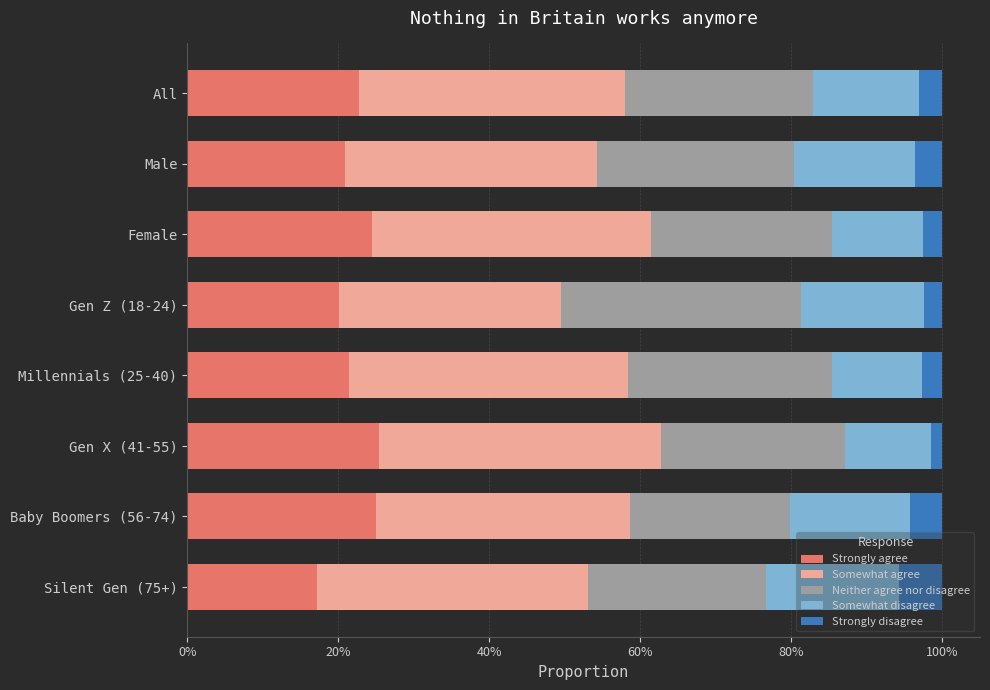

What are all the series names shown in the legend?

Strongly agree, Somewhat agree, Neither agree nor disagree, Somewhat disagree, Strongly disagree